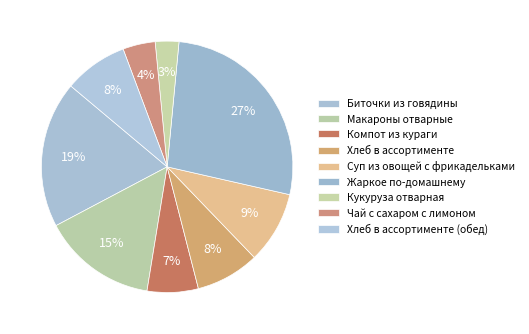

How many segments does this pie chart have?

9